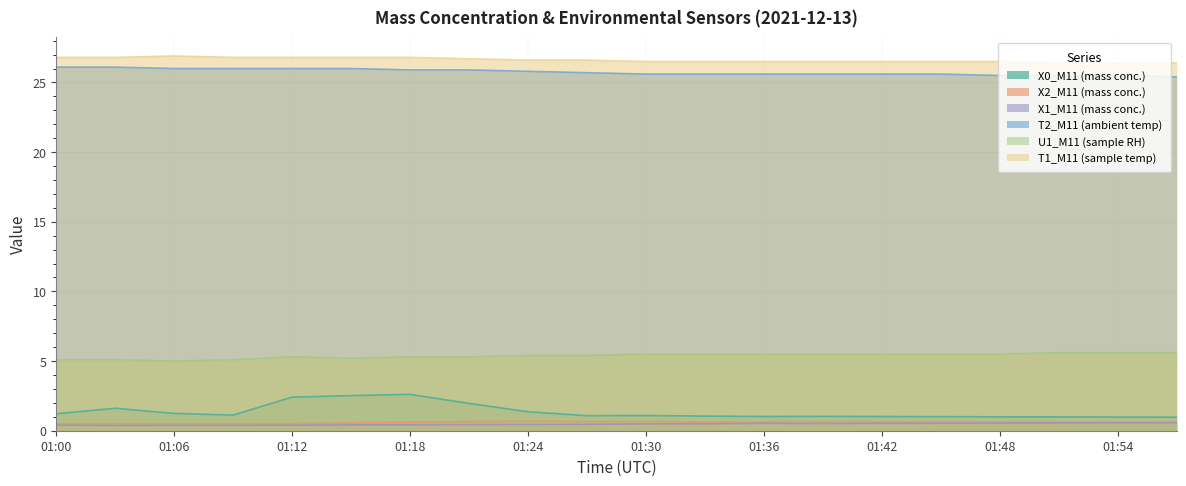

At 01:48, list the series in order from smallest to largest.

X1_M11 (mass conc.), X2_M11 (mass conc.), X0_M11 (mass conc.), U1_M11 (sample RH), T2_M11 (ambient temp), T1_M11 (sample temp)